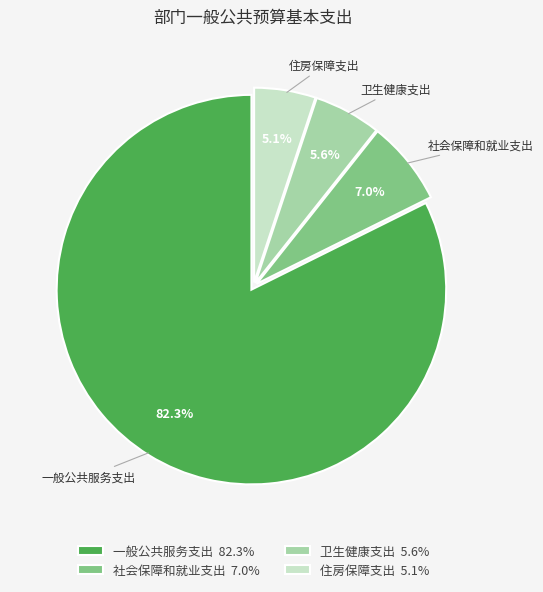

How many segments does this pie chart have?

4